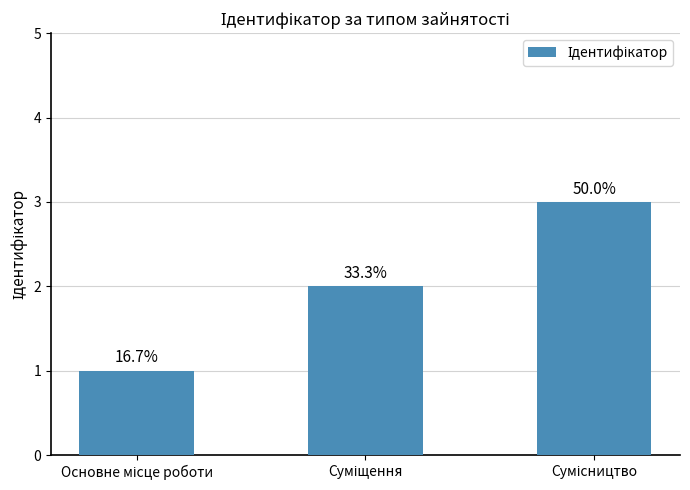

How many bars are there in total?

3